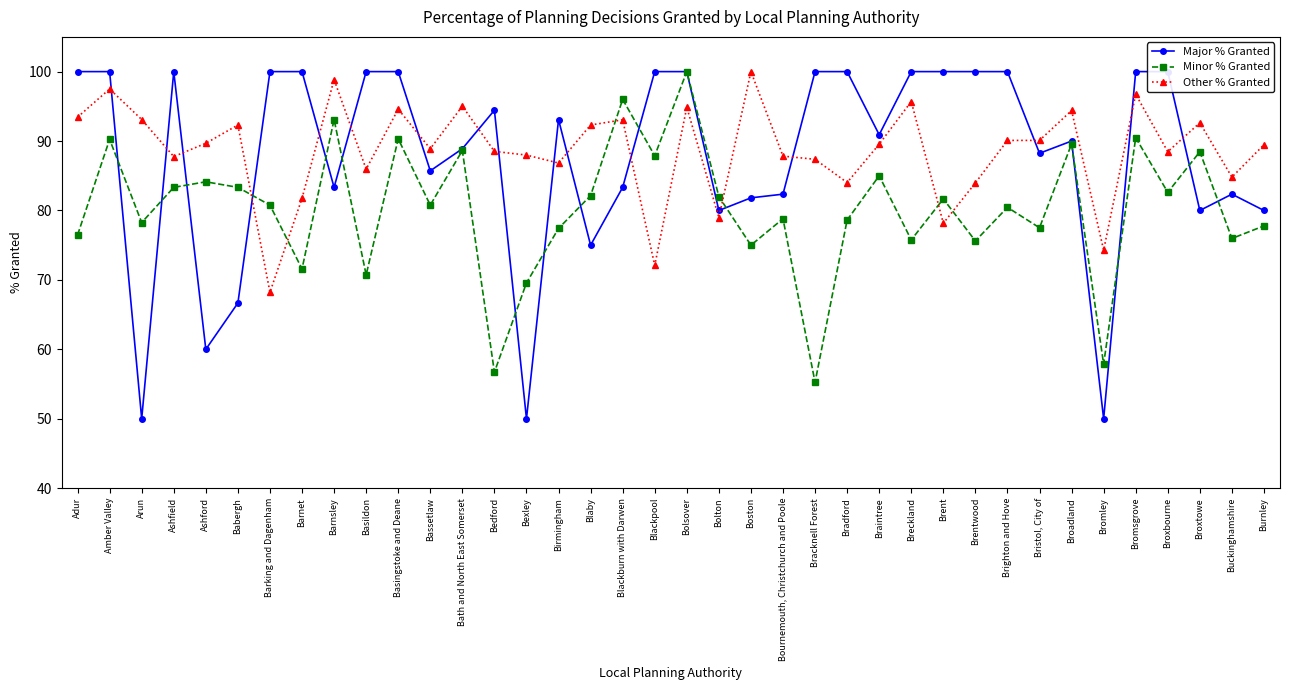

What are all the series names shown in the legend?

Major % Granted, Minor % Granted, Other % Granted